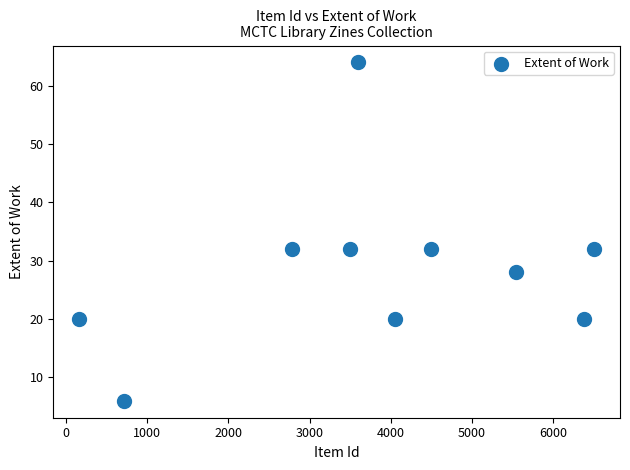

What is the range of Y values (max minus min)?

58